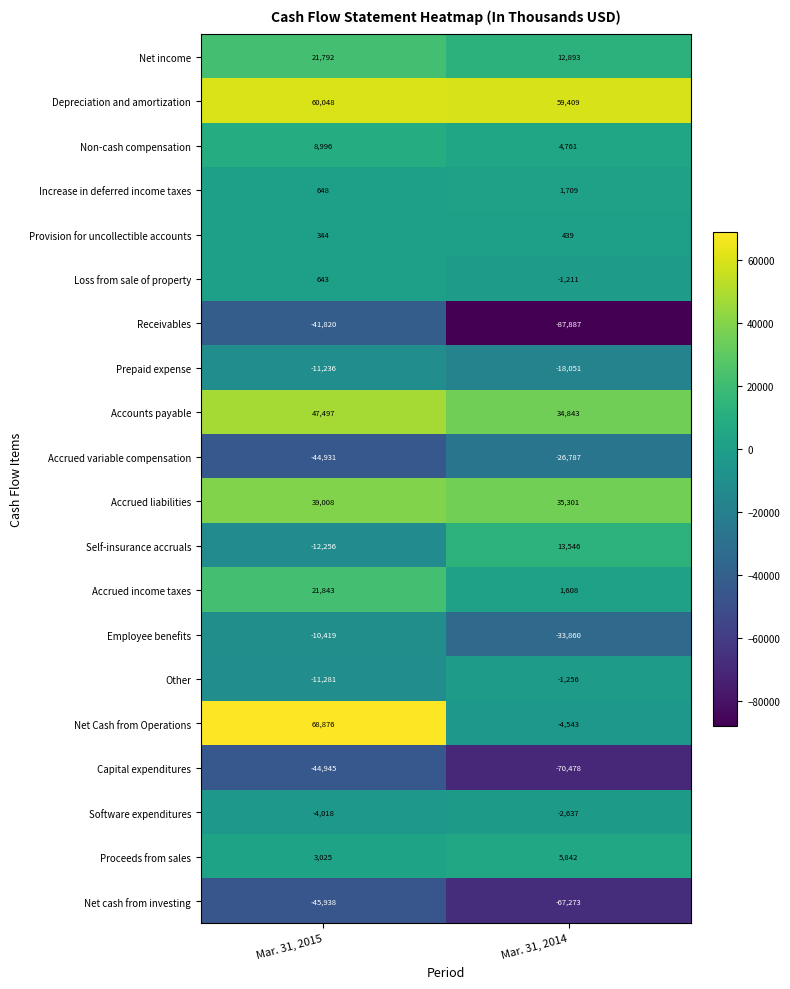

What is the sum of the Proceeds from sales values at Mar. 31, 2015 and Mar. 31, 2014?

8867